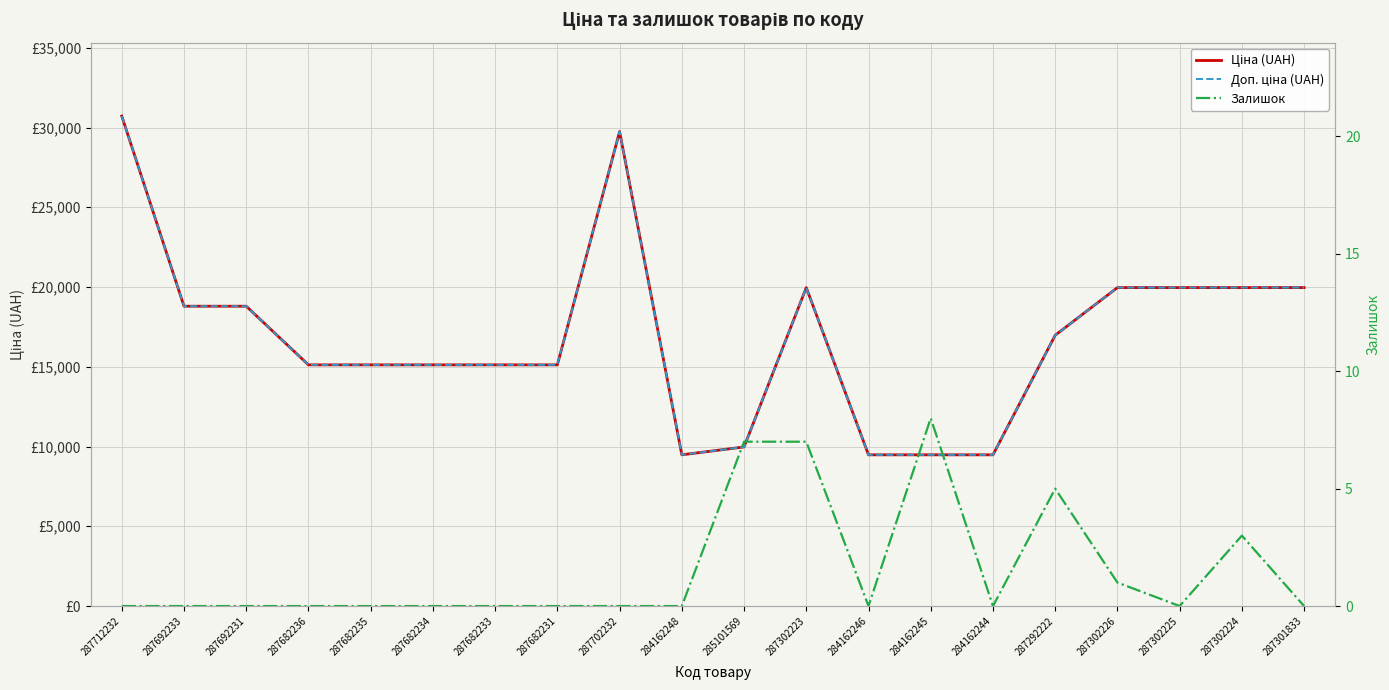

Reading left to right, transcribe all the data shown in this chart.

Ціна (UAH): 287712232=30717.1	287692233=18796.8	287692231=18796.8	287682236=15120.0	287682235=15120.0	287682234=15120.0	287682233=15120.0	287682231=15120.0	287702232=29747.2	284162248=9480.1	285101569=9975.0	287302223=19964.2	284162246=9480.1	284162245=9480.1	284162244=9480.1	287292222=16976.3	287302226=19964.2	287302225=19964.2	287302224=19964.2	287301833=19964.2
Доп. ціна (UAH): 287712232=30717.1	287692233=18796.8	287692231=18796.8	287682236=15120.0	287682235=15120.0	287682234=15120.0	287682233=15120.0	287682231=15120.0	287702232=29747.2	284162248=9480.1	285101569=9975.0	287302223=19964.2	284162246=9480.1	284162245=9480.1	284162244=9480.1	287292222=16976.3	287302226=19964.2	287302225=19964.2	287302224=19964.2	287301833=19964.2
Залишок: 287712232=0.0	287692233=0.0	287692231=0.0	287682236=0.0	287682235=0.0	287682234=0.0	287682233=0.0	287682231=0.0	287702232=0.0	284162248=0.0	285101569=7.0	287302223=7.0	284162246=0.0	284162245=8.0	284162244=0.0	287292222=5.0	287302226=1.0	287302225=0.0	287302224=3.0	287301833=0.0